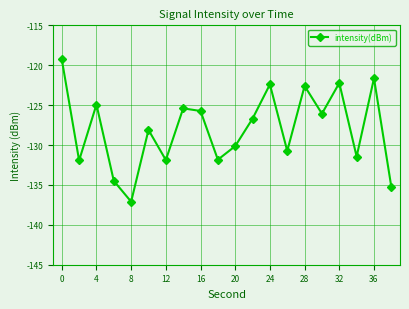

What is the sum of all values?

-2559.8